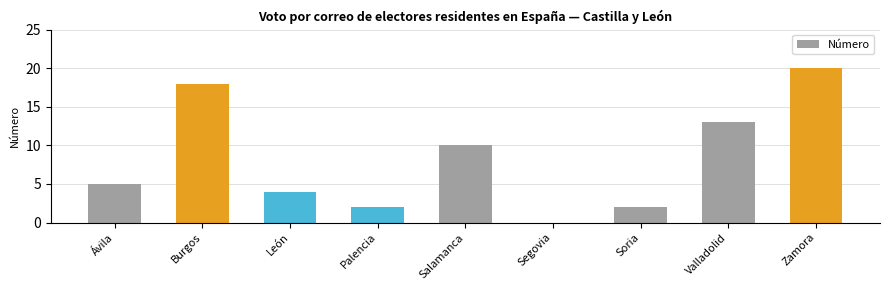

Is it true that the value at León is 4?

True